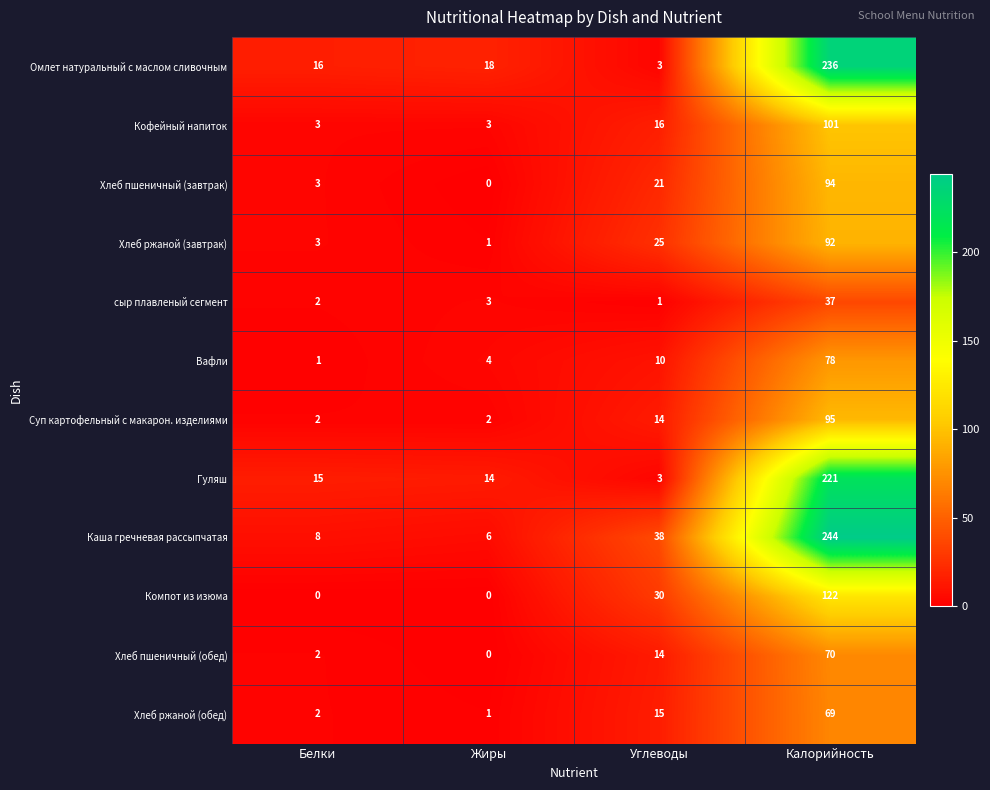

The Гуляш series shows 15 at Белки. True or false?

True